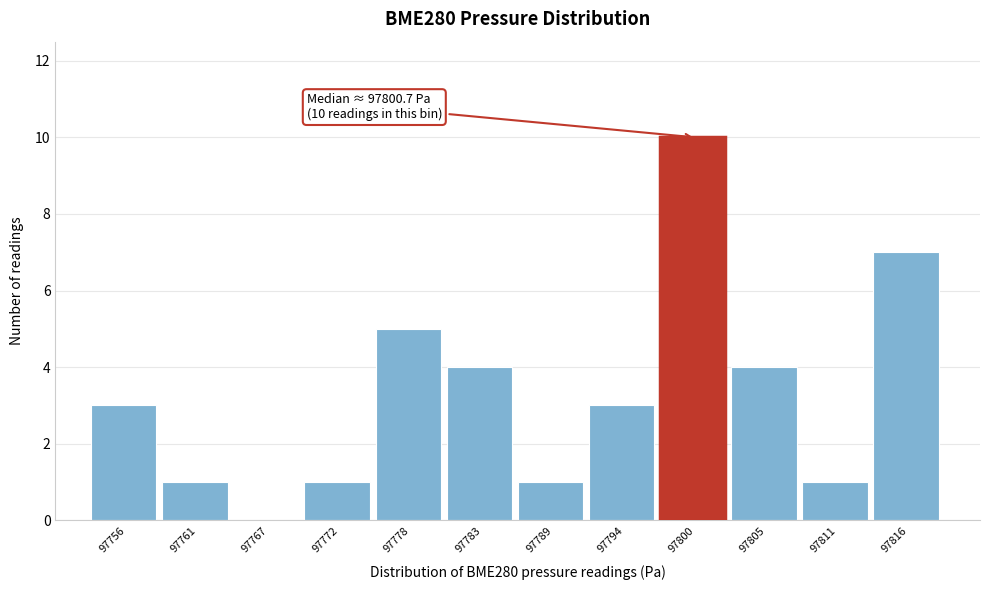

Reading left to right, what are all the values shown in this chart?

97756=3	97761=1	97767=0	97772=1	97778=5	97783=4	97789=1	97794=3	97800=10	97805=4	97811=1	97816=7